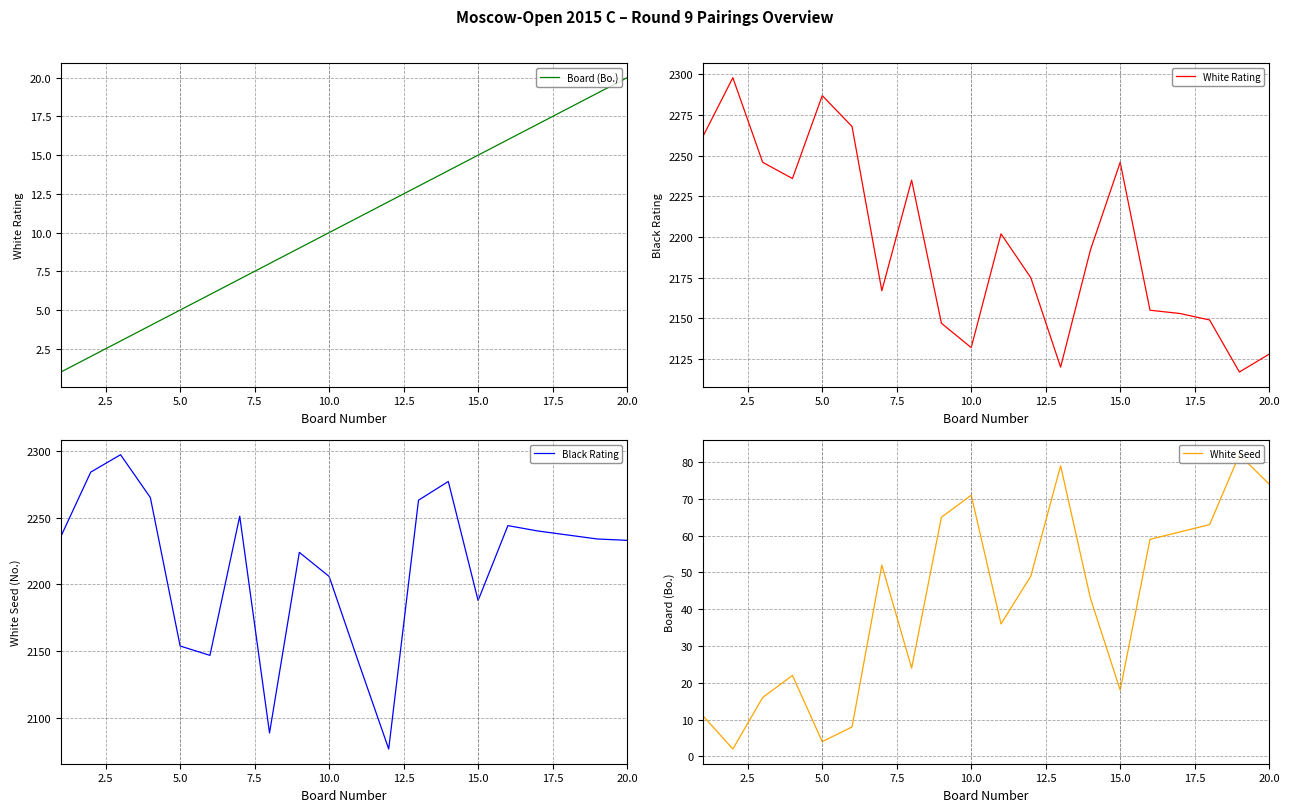

The White Seed series shows 4 at 5.0. True or false?

True